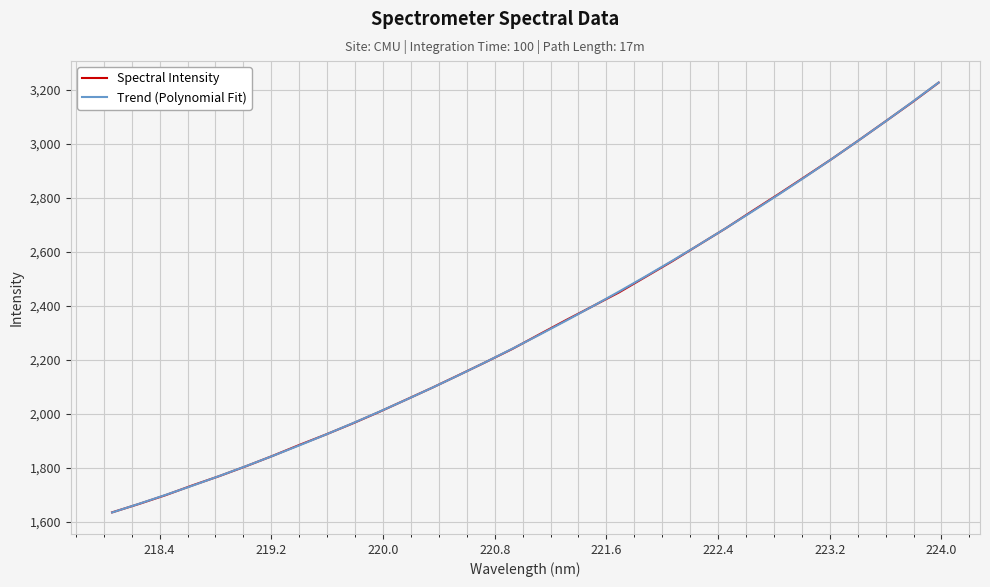

What is the minimum value shown in the chart?

1634.5